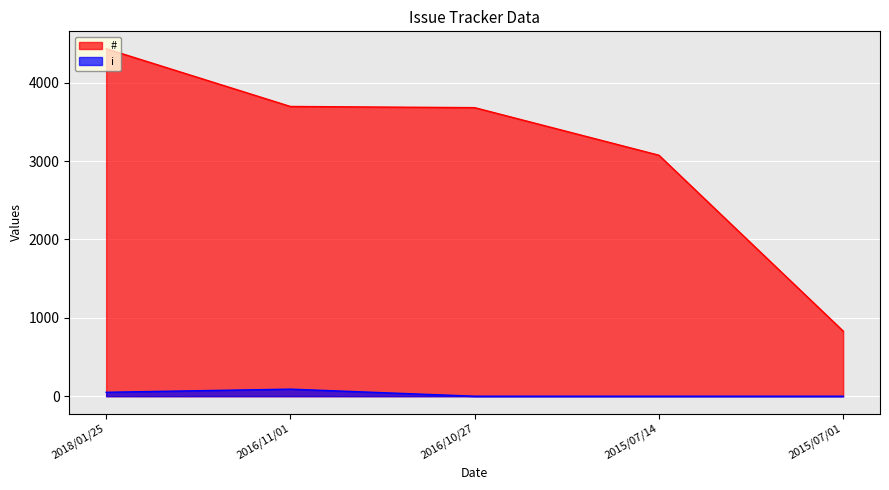

Between 2015/07/14 and 2015/07/01, which series saw the biggest shift?

#